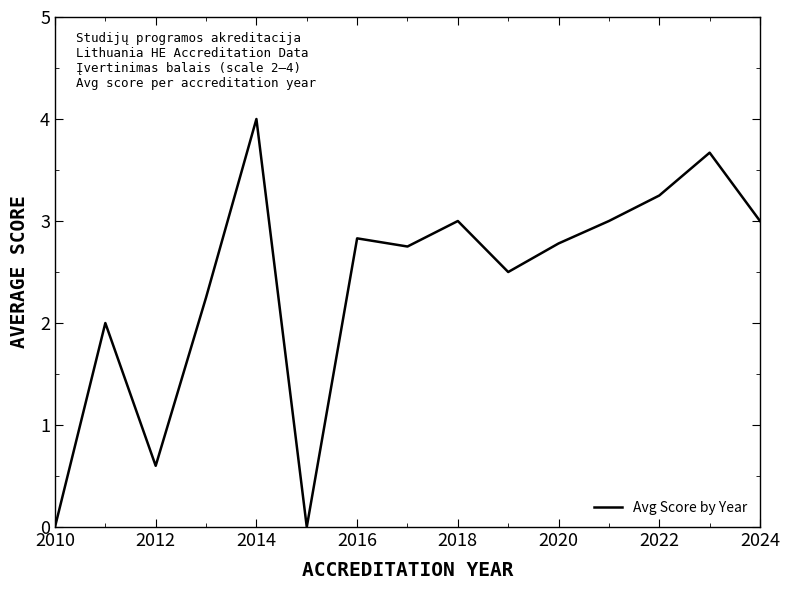

What is the maximum value shown in the chart?

4.0